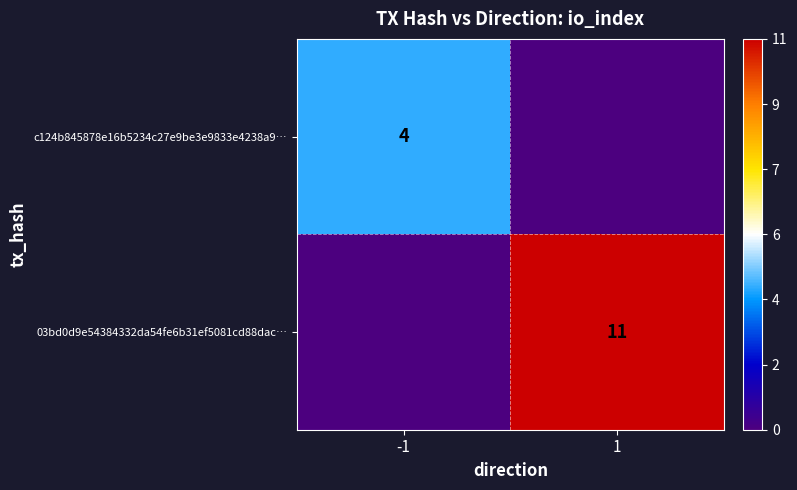

At which category is the sum across all series the highest?

1